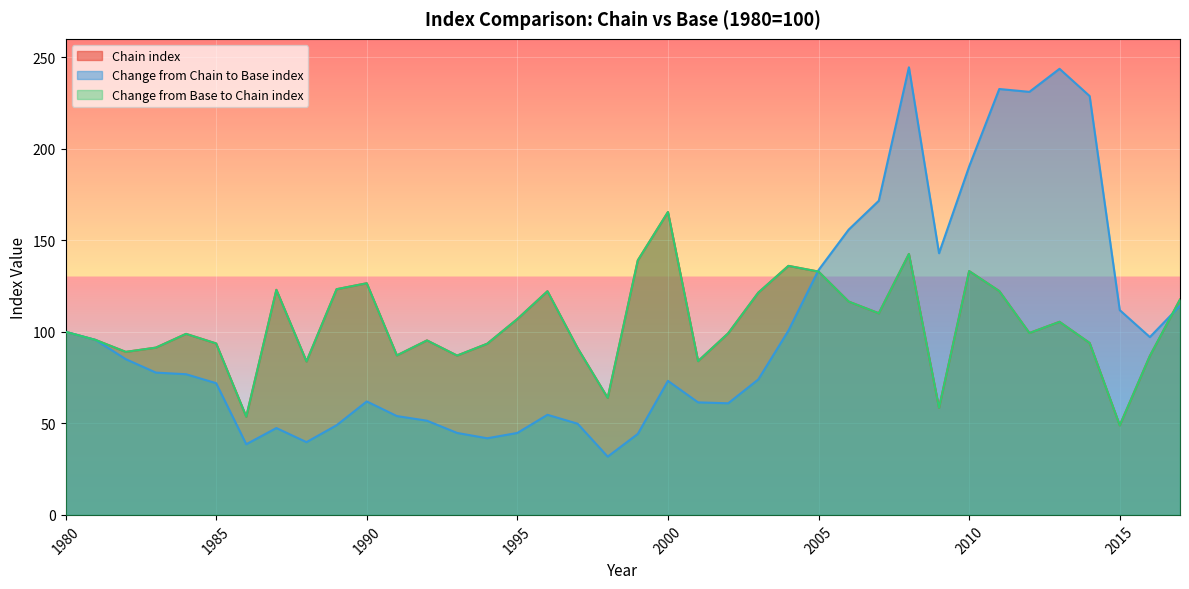

Is it true that Change from Chain to Base index equals 61.0 at 2002?

True